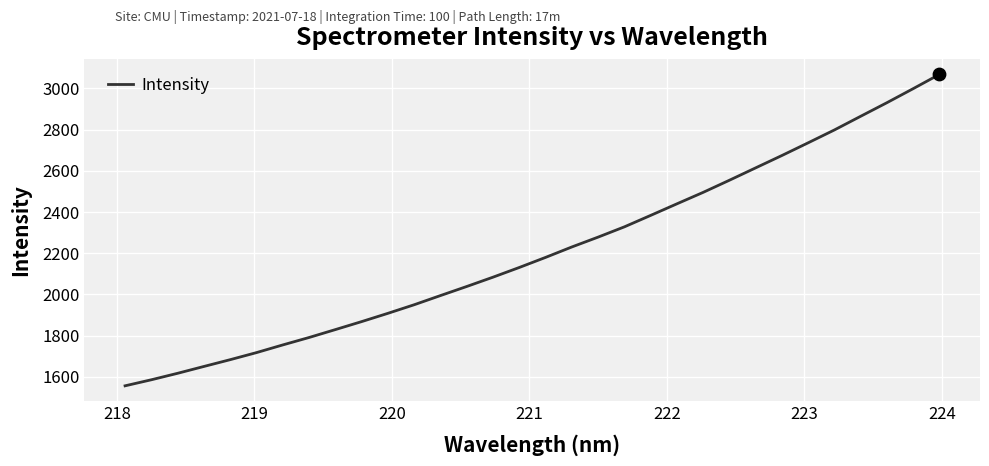

What is the maximum value shown in the chart?

3068.1